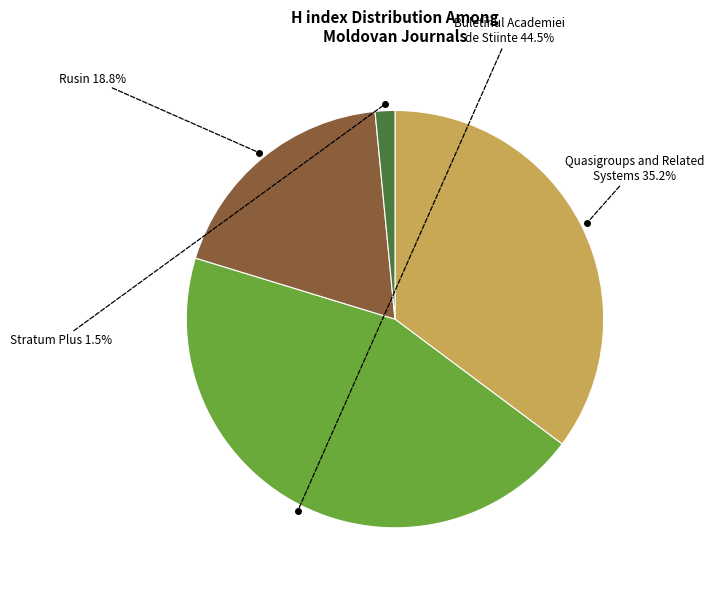

What is the smallest slice in the pie chart?

Stratum Plus